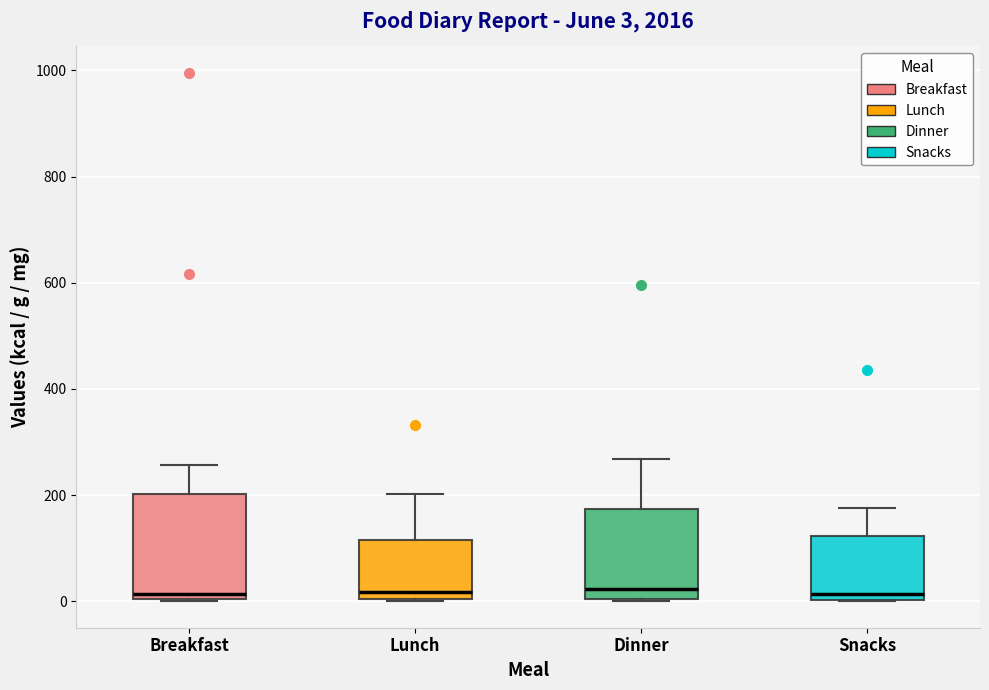

Which box is the tallest, from its lower edge to its upper edge?

Breakfast